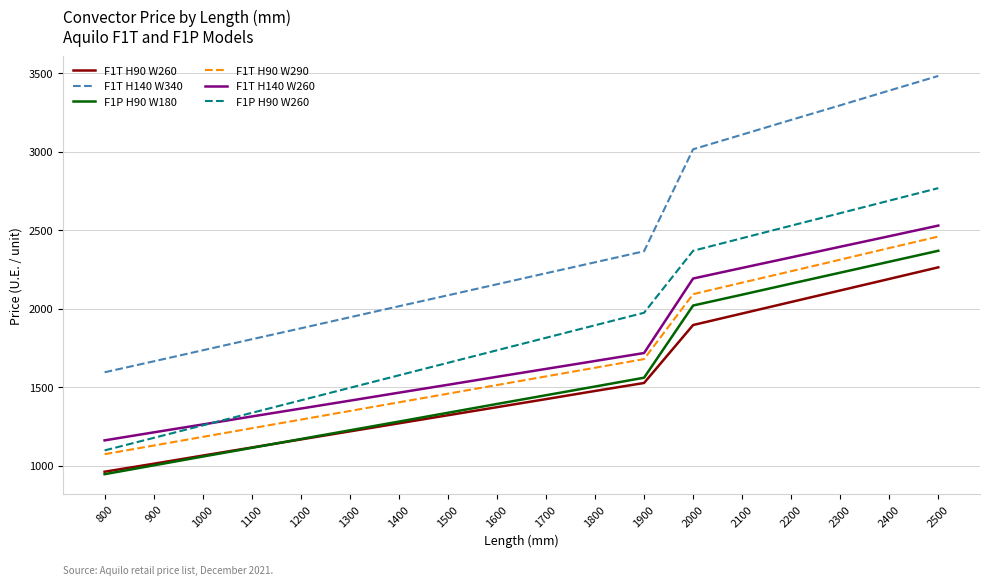

True or false: F1P H90 W260 has a value of 2768.2 at 2500.

True